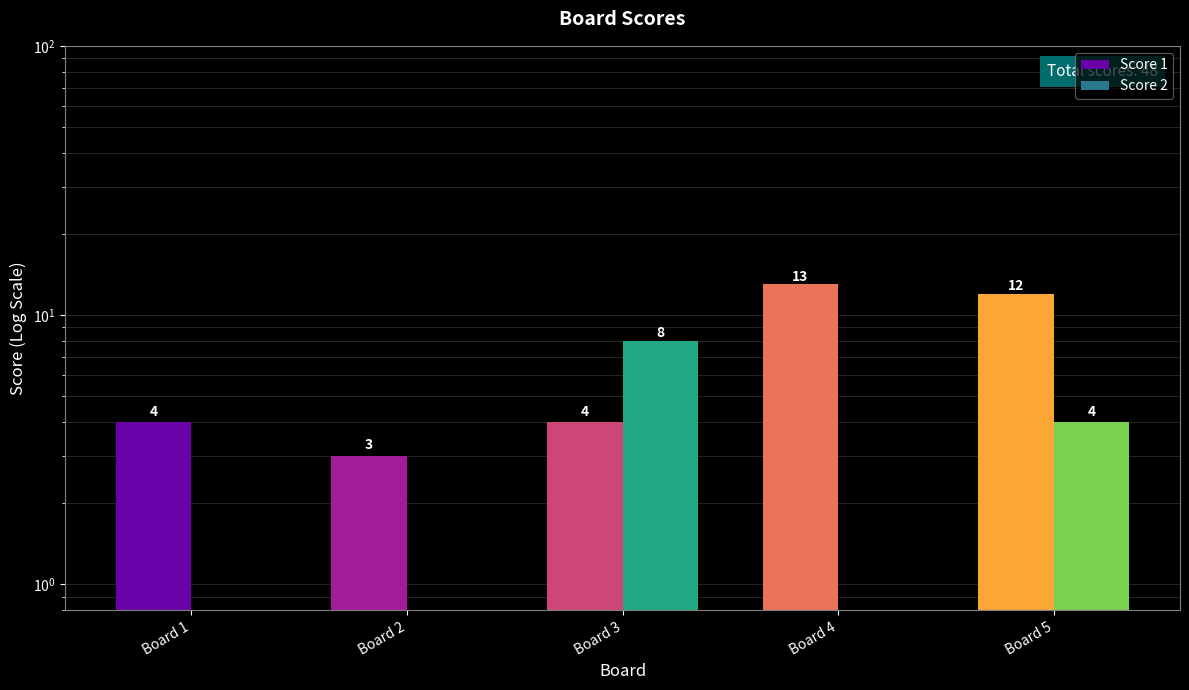

Is the value of Score 2 at Board 4 greater than the value of Score 1 at Board 4?

No